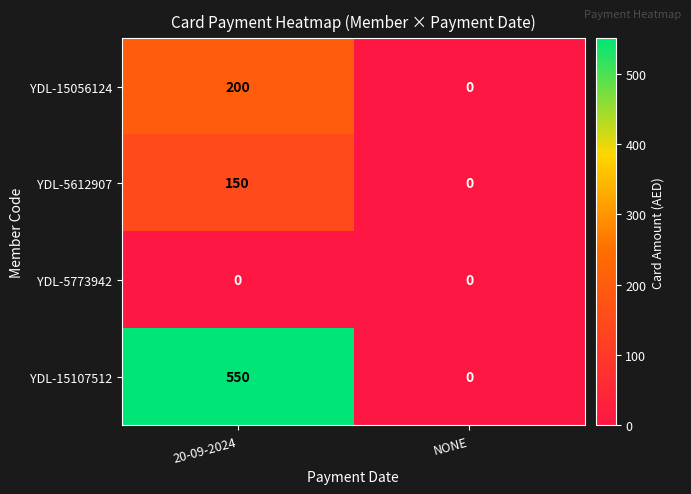

What is the difference between the maximum and minimum values in the YDL-5612907 series?

150